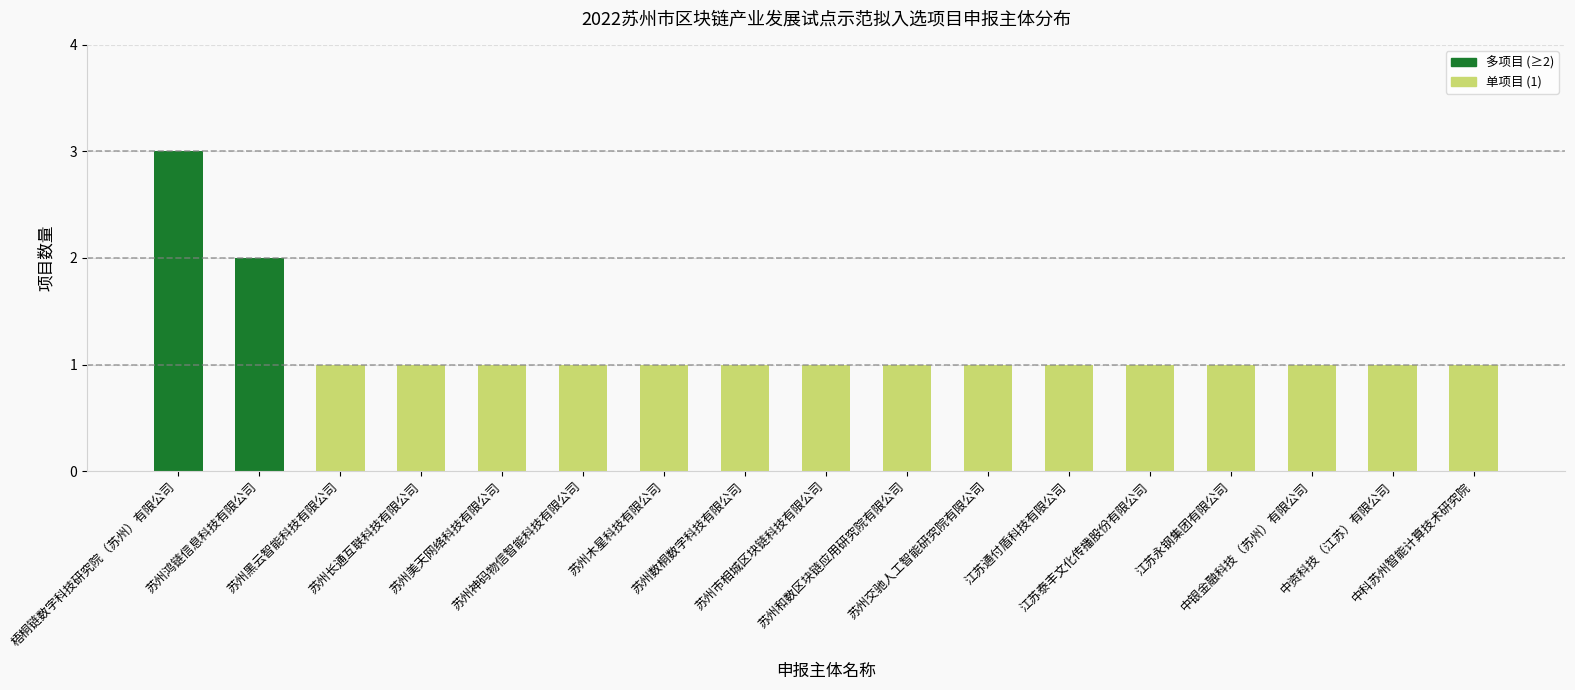

True or false: the data shows 2 at 苏州美天网络科技有限公司.

False